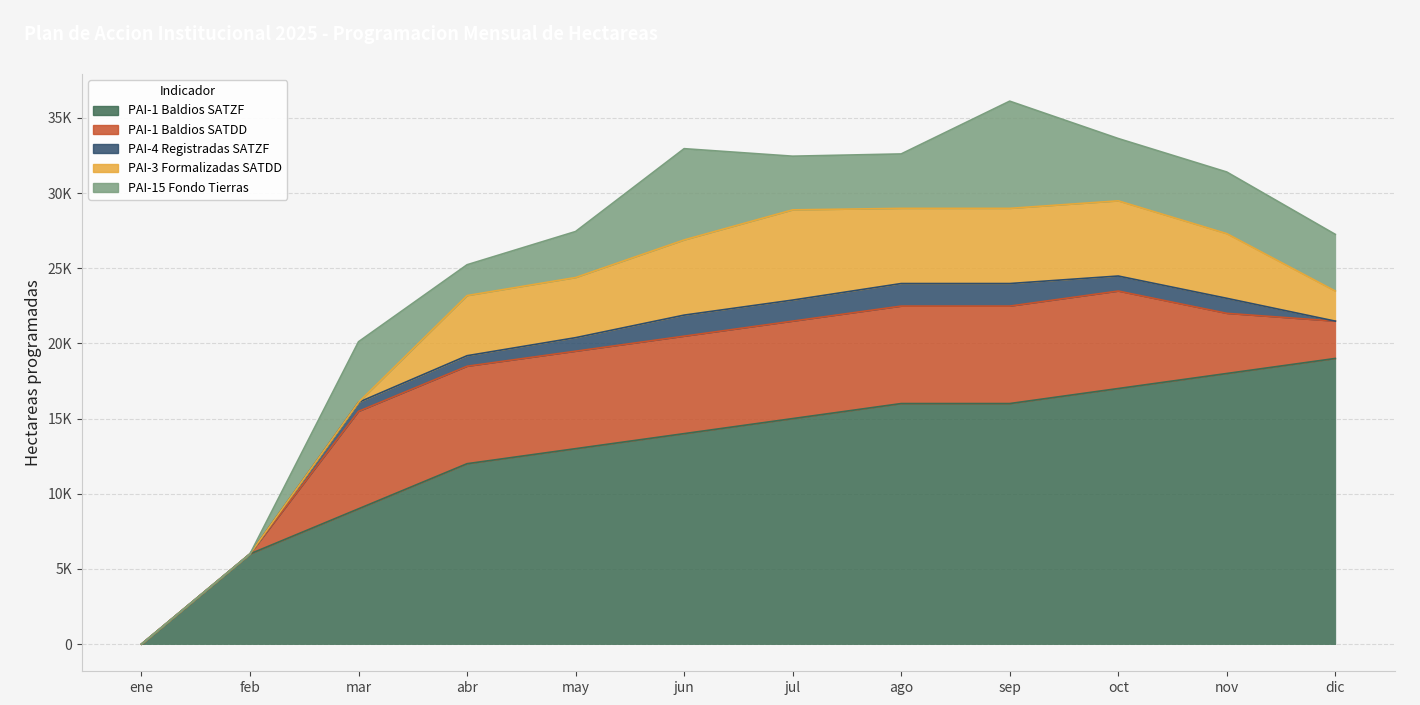

At which category is the sum across all series the highest?

sep